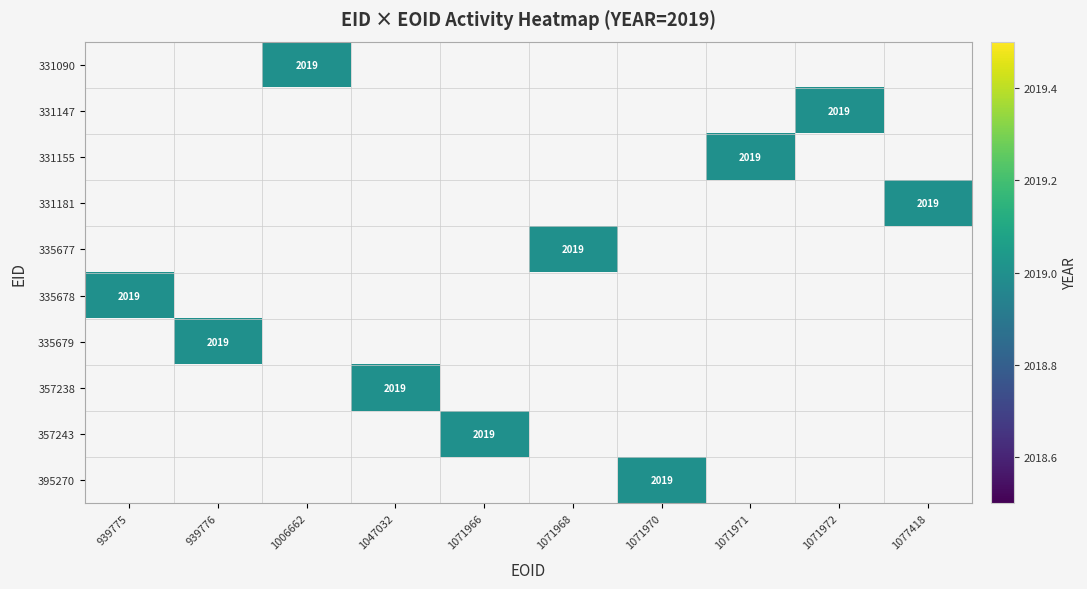

The value of 331155 at 1071971 is 2019. True or false?

True